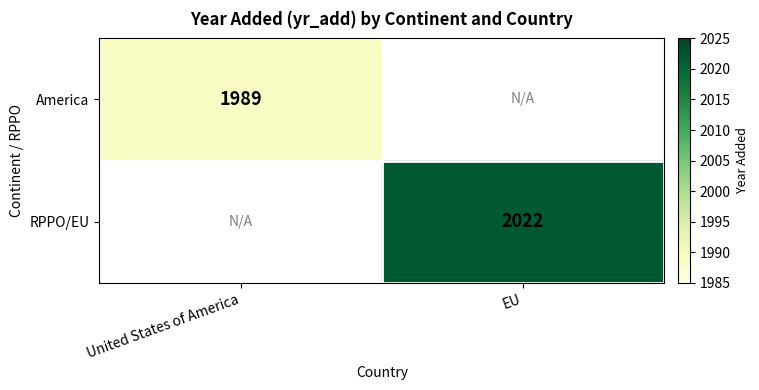

True or false: America has a value of 1989 at United States of America.

True